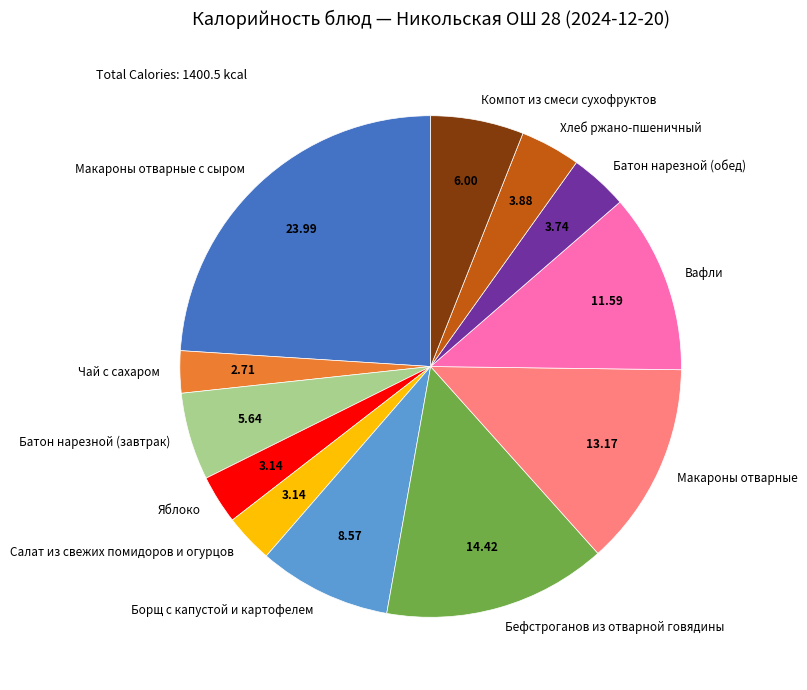

Which slice is the largest?

Макароны отварные с сыром